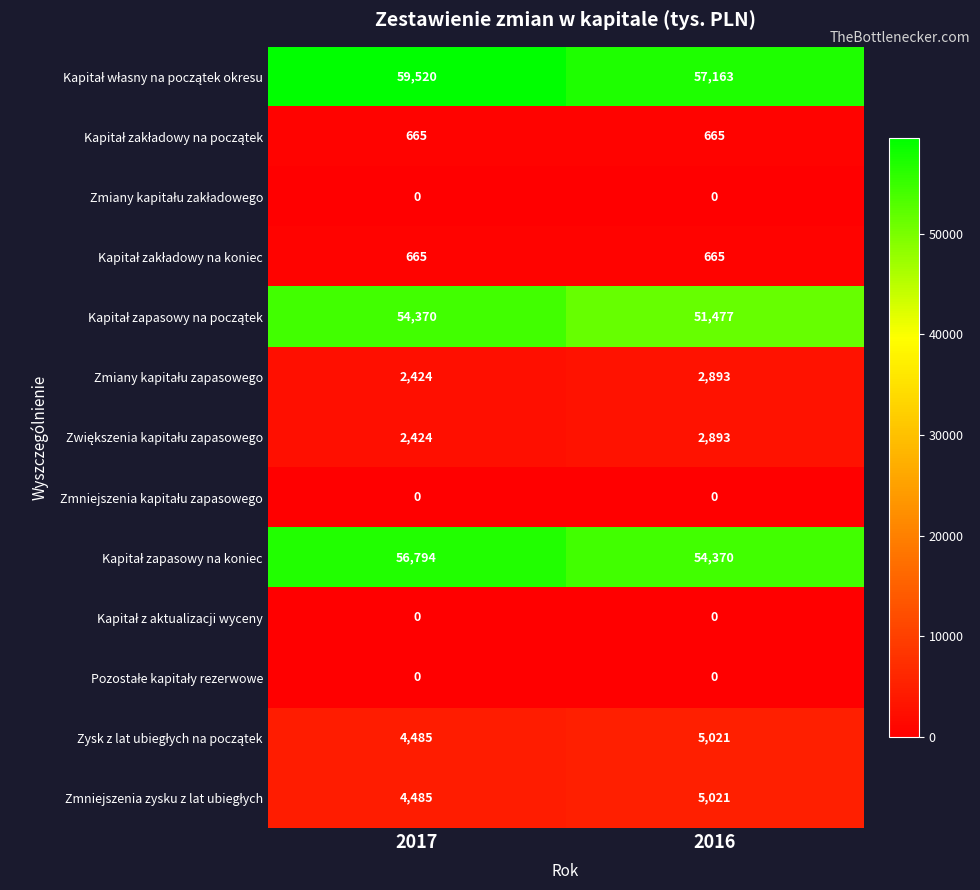

What is the greatest value displayed?

59520